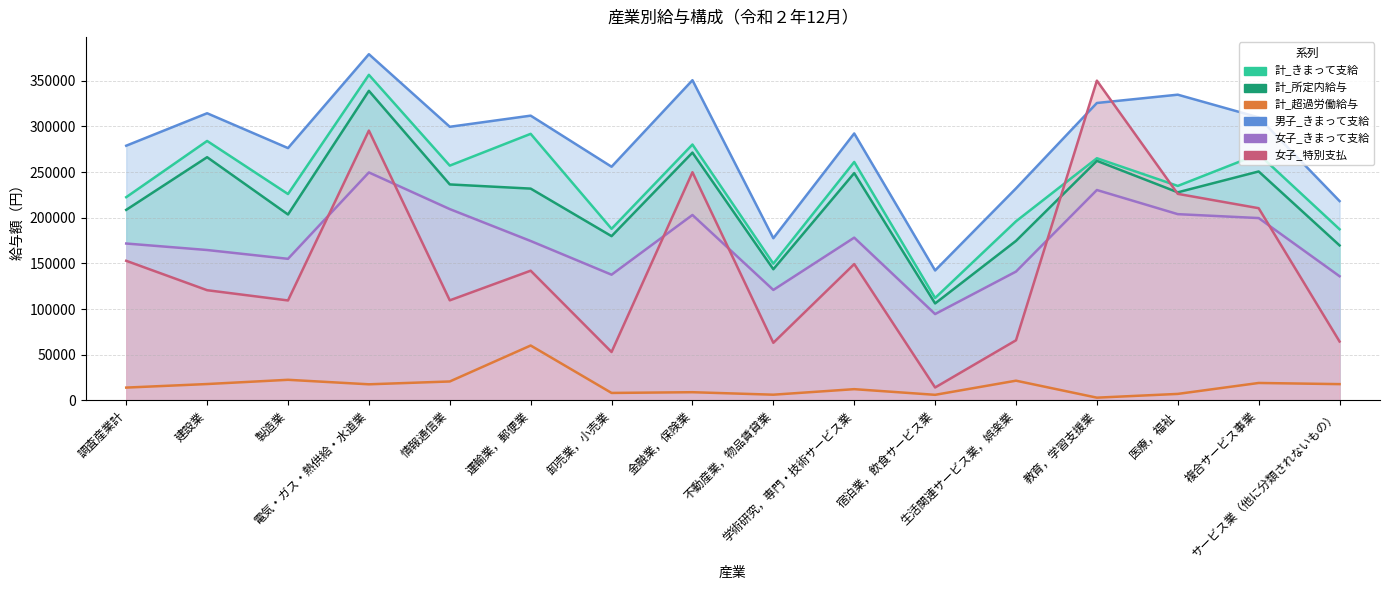

What is the smallest value displayed?

2875